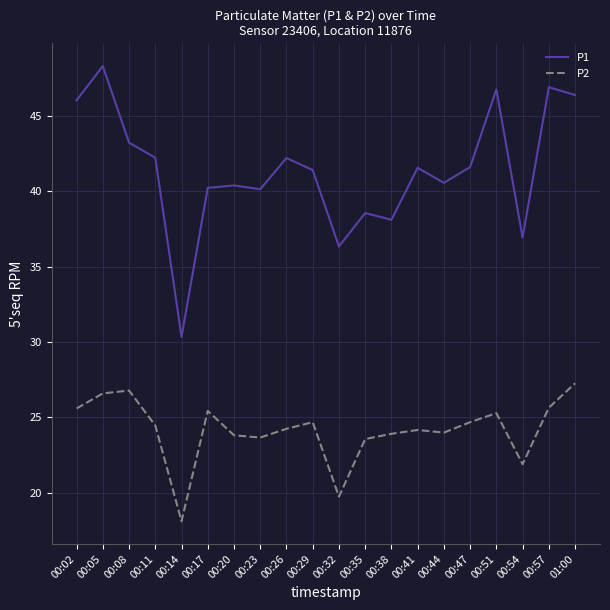

Between 00:17 and 00:32, which series saw the biggest shift?

P2